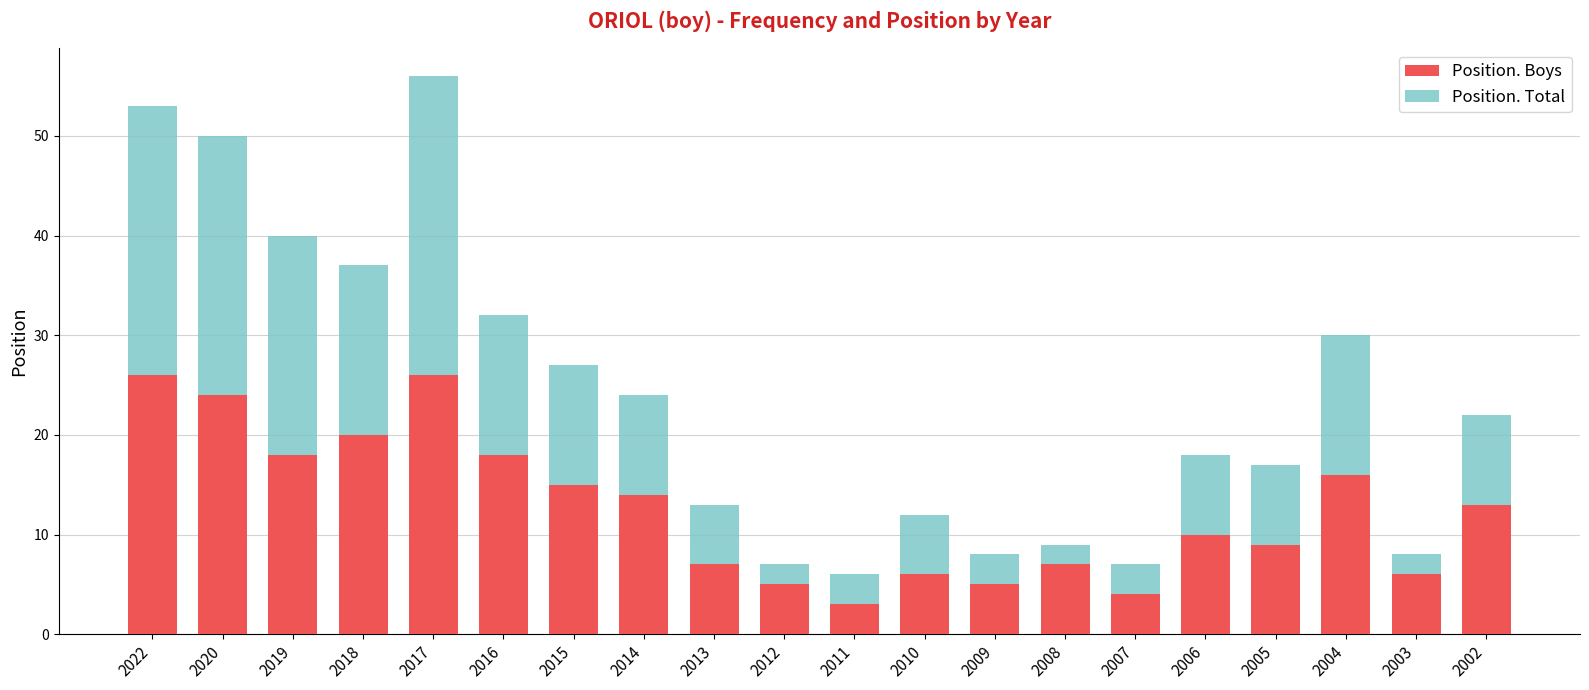

At which category is the sum across all series the highest?

2017